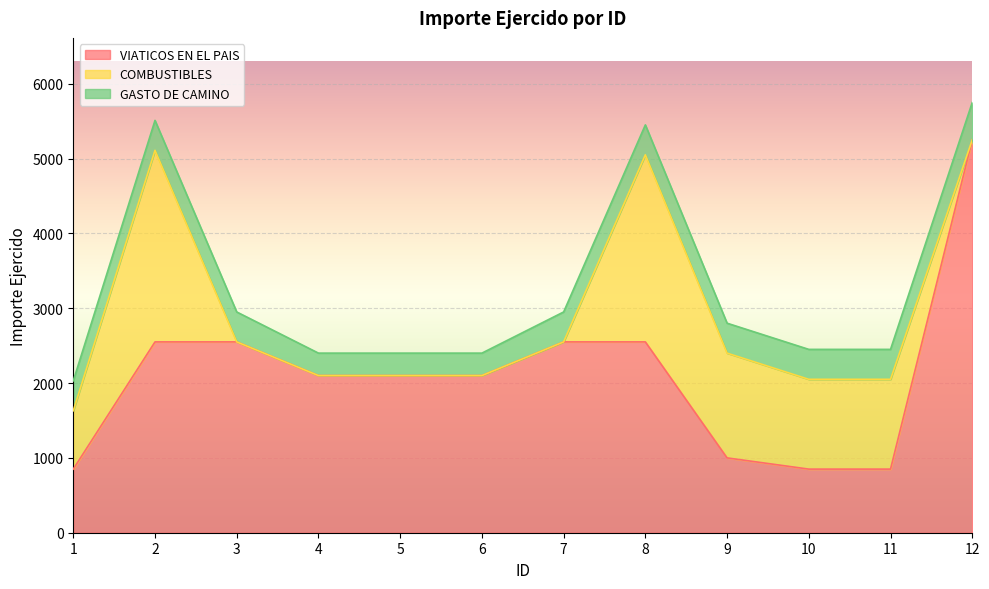

Which series has the widest spread of values?

VIATICOS EN EL PAIS